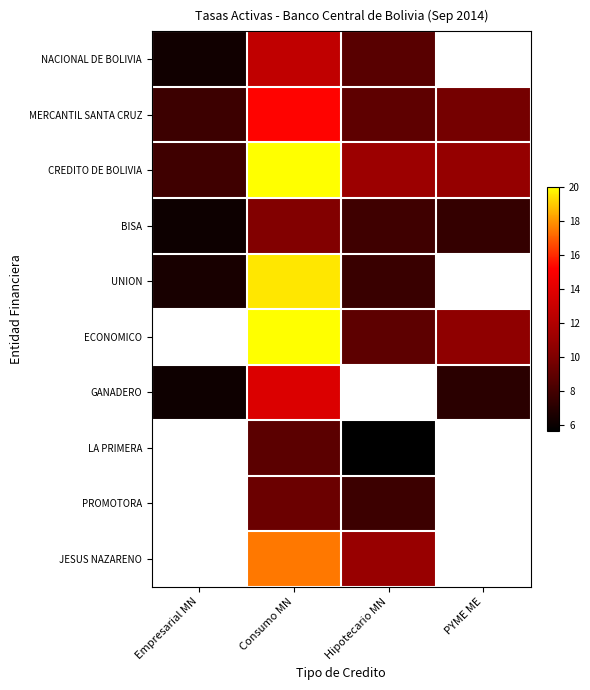

Is it true that LA PRIMERA equals 7.7 at Hipotecario MN?

False